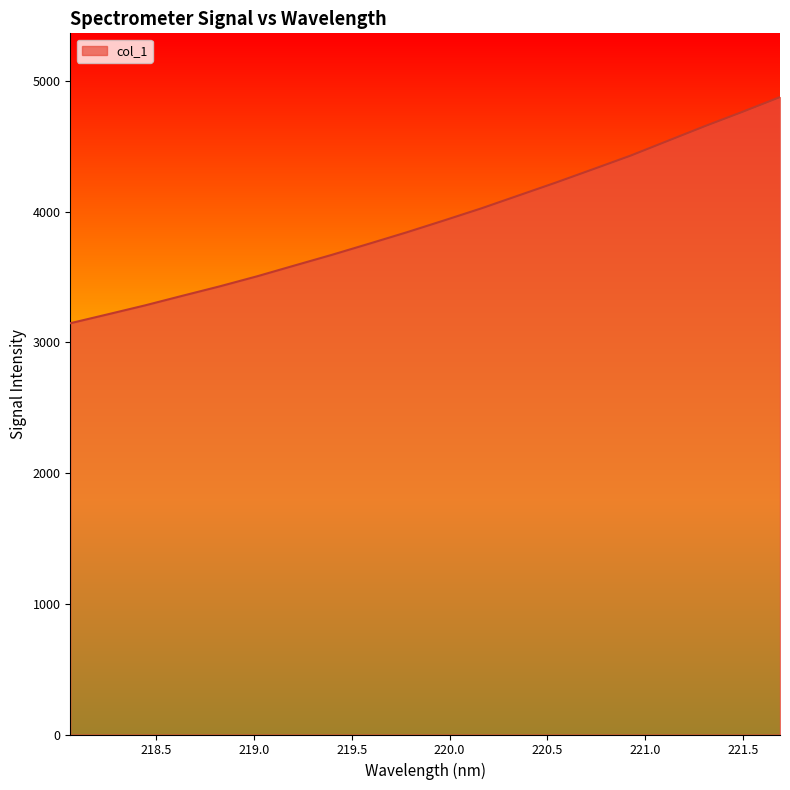

What is the maximum value shown in the chart?

4877.6